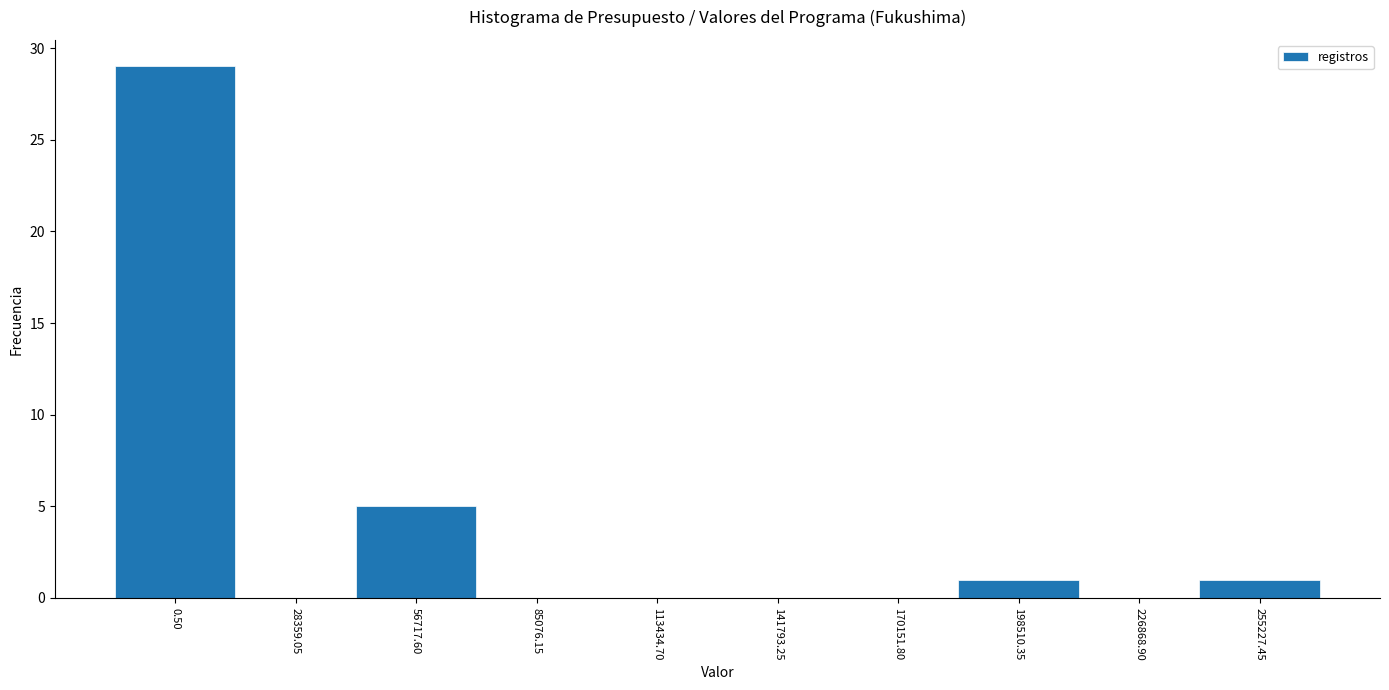

Reading left to right, list all the values displayed in this chart.

0.50=29	28359.05=0	56717.60=5	85076.15=0	113434.70=0	141793.25=0	170151.80=0	198510.35=1	226868.90=0	255227.45=1